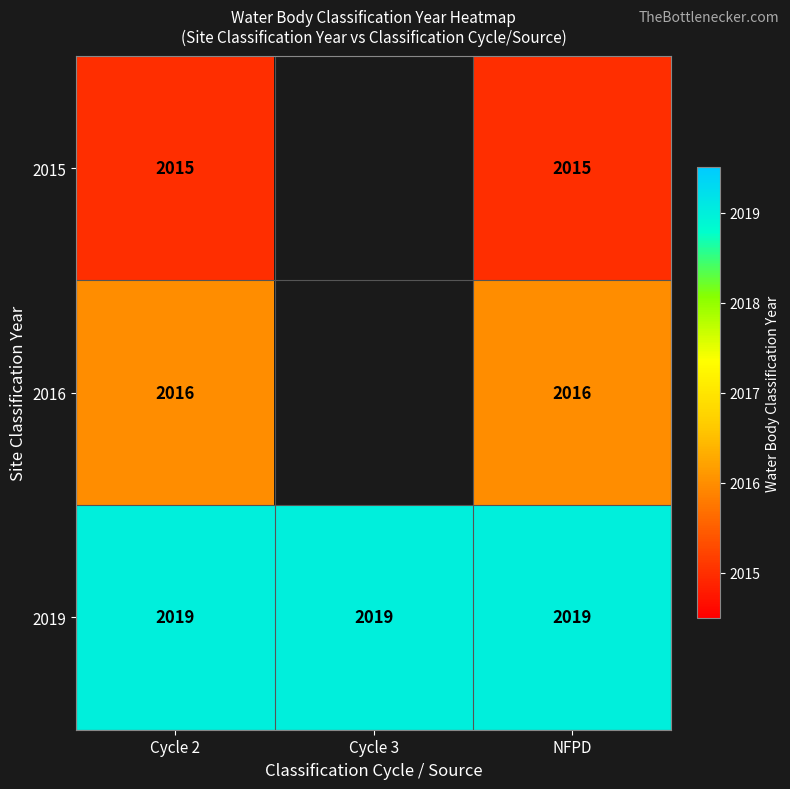

What is the spread (max minus min) of values at Cycle 2?

4